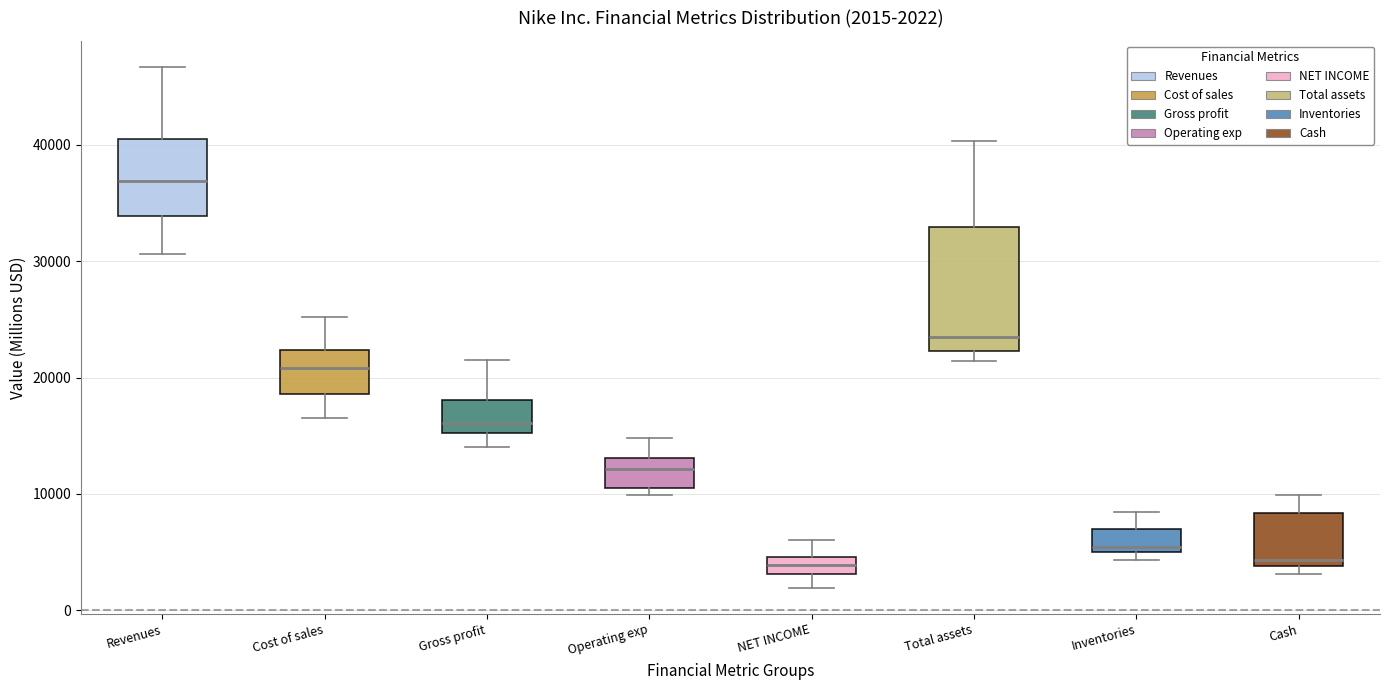

Which box's median line is the highest?

Revenues